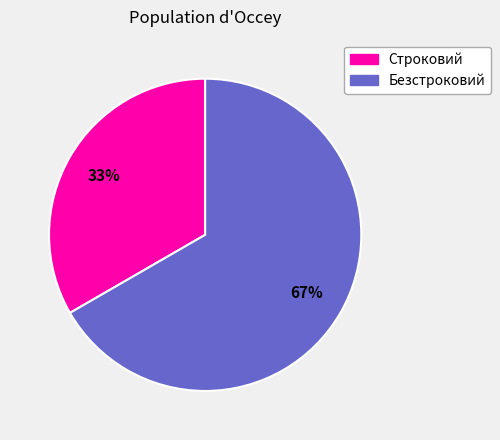

To the nearest percent, what is the combined percentage of Безстроковий and Строковий?

100%